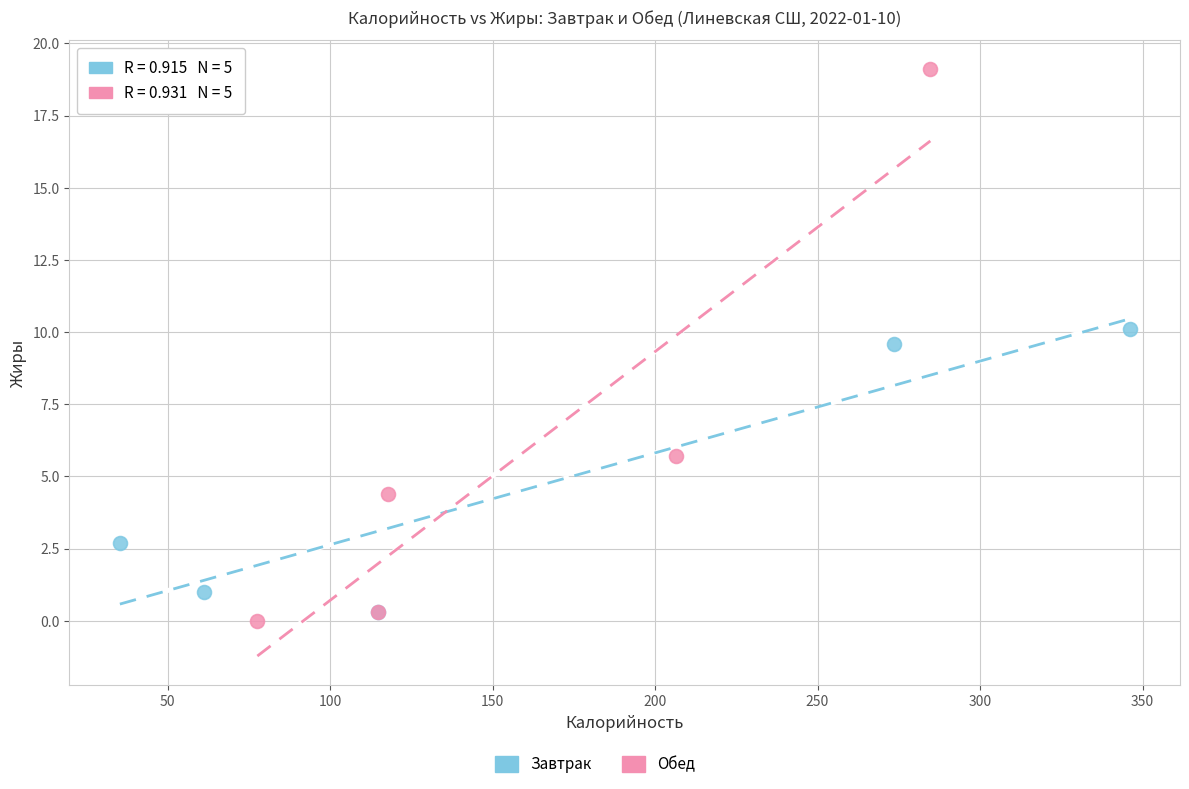

Which series reaches the maximum Y coordinate?

Обед